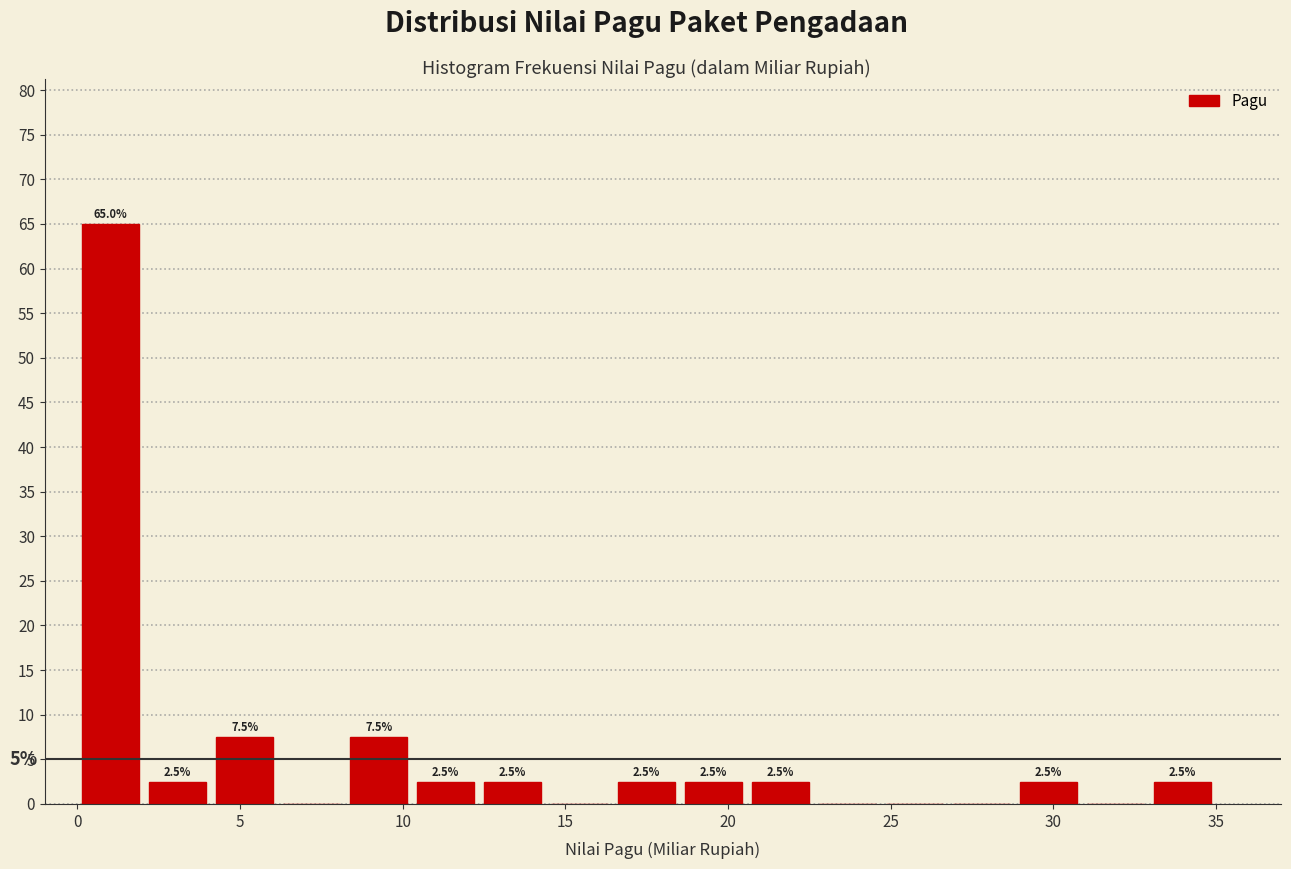

Which range on the x-axis has the tallest bar?

0.0 to 2.0